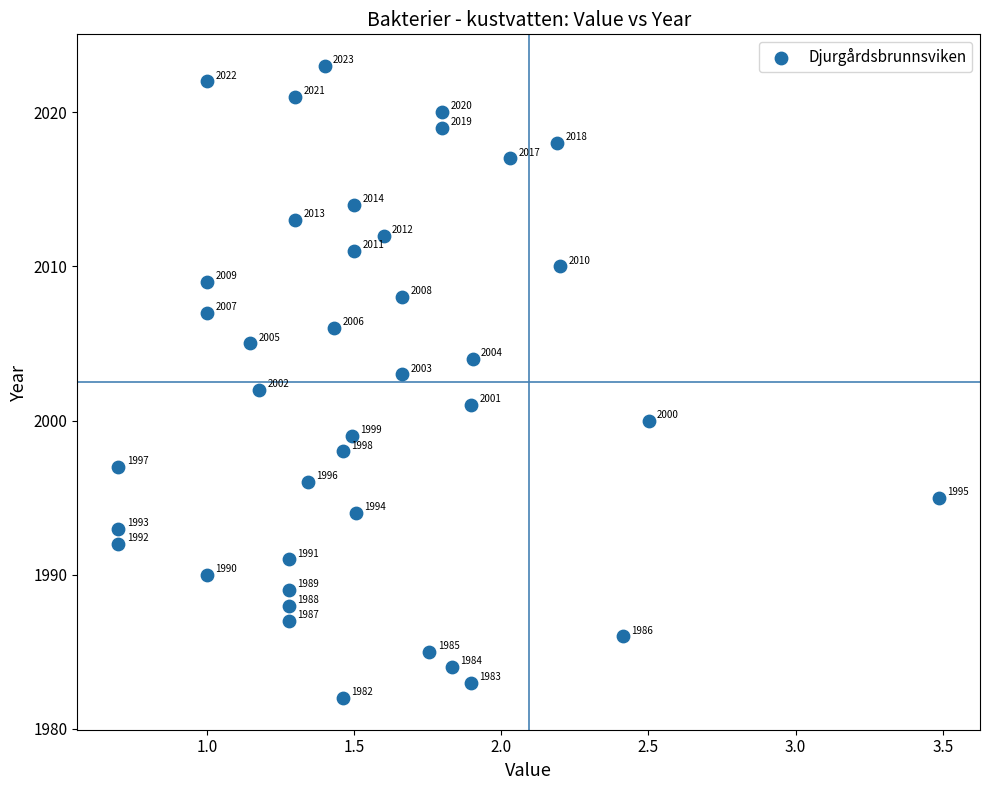

What Y value in the scatter plot is closest to 2002?

2002